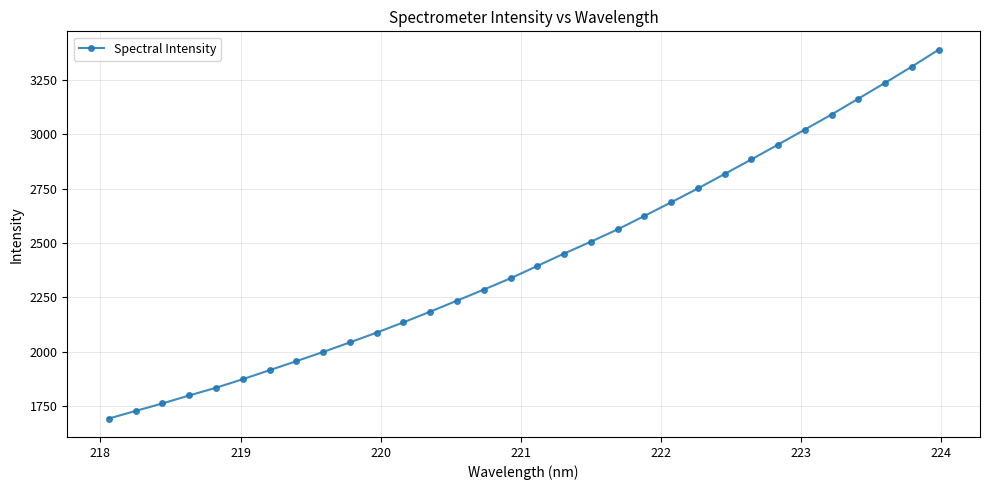

What is the smallest value displayed?

1693.1